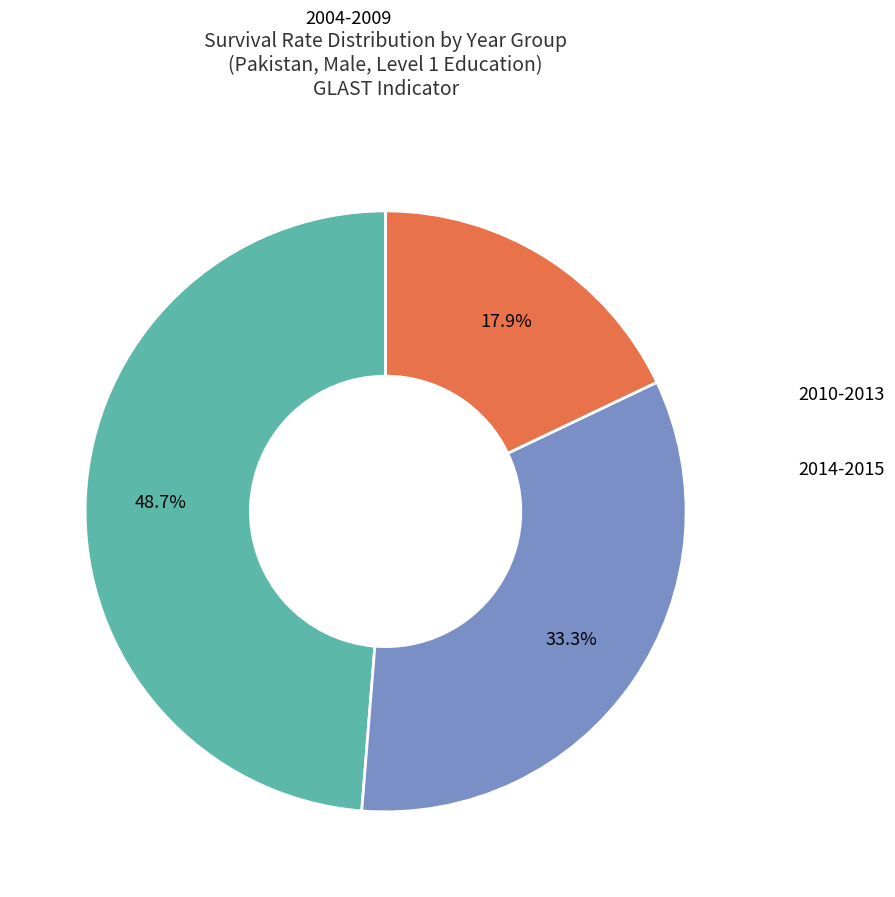

Is there any slice that represents more than half of the pie?

No